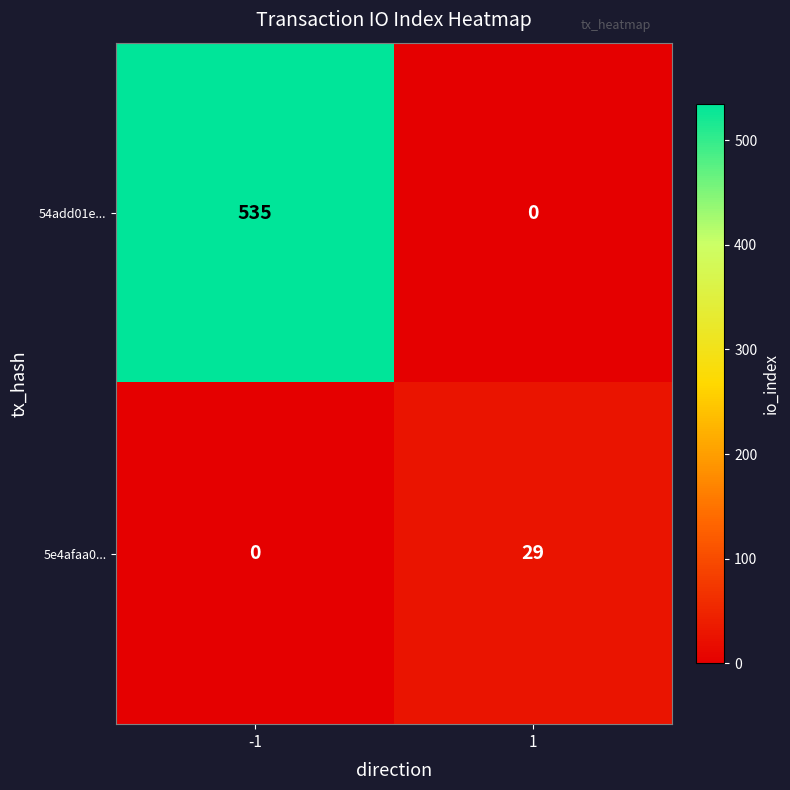

Is it true that 54add01e... equals 0 at 1?

True